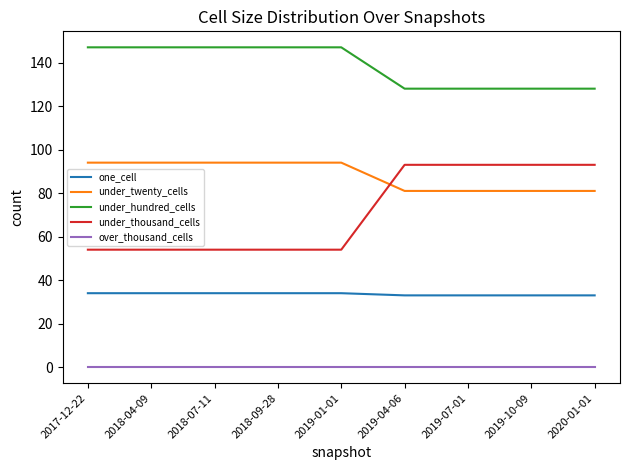

Which series has the widest spread of values?

under_thousand_cells